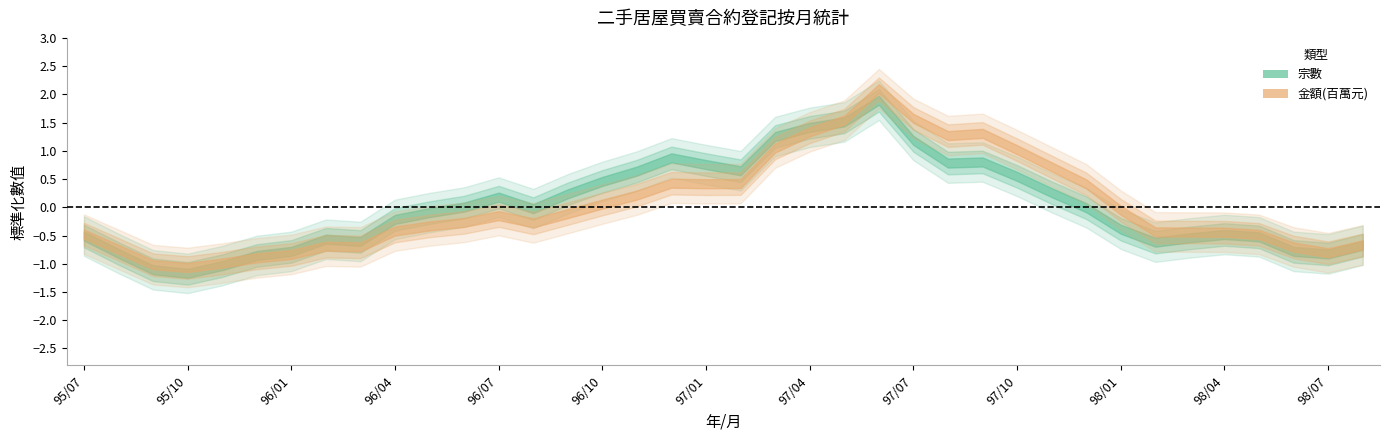

At which category does 宗數 reach its first local valley?

95/09